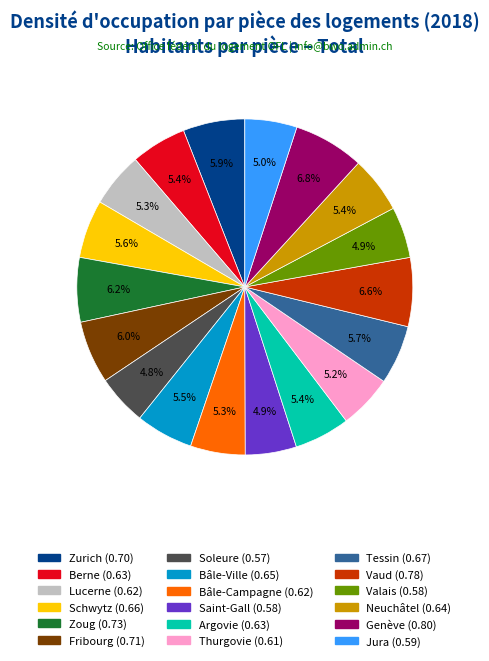

Which has a higher value, Vaud or Jura?

Vaud